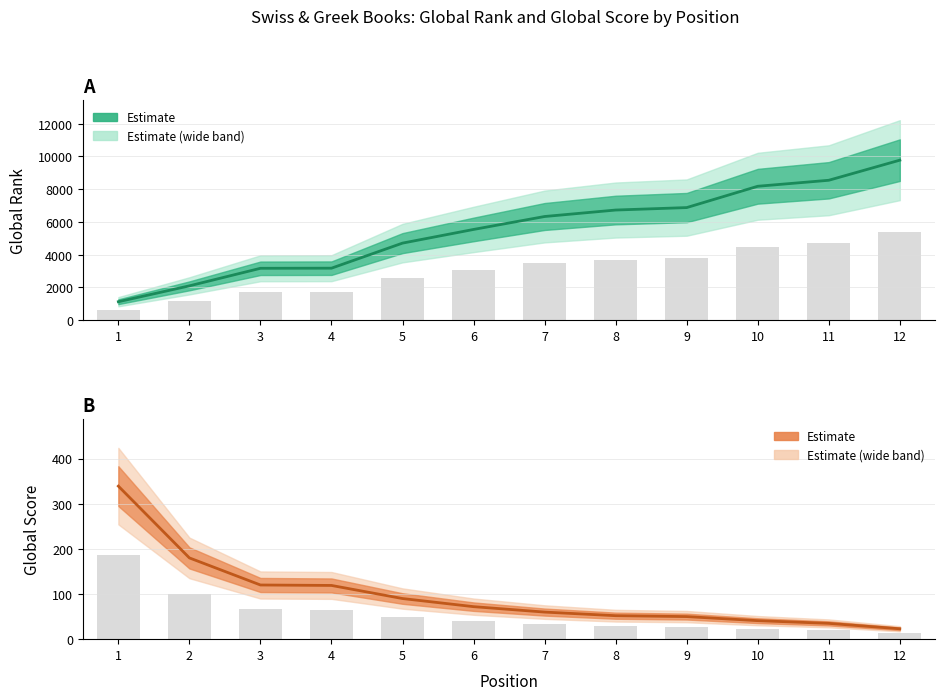

Which series has the largest total across all categories?

Global Rank